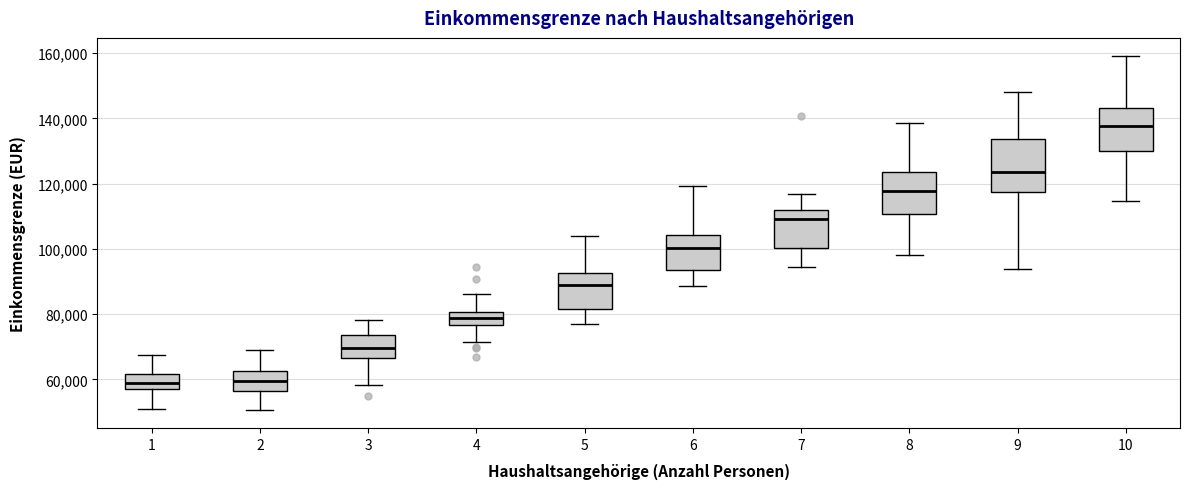

Comparing the boxes themselves (not the whiskers), which one is the tallest?

9